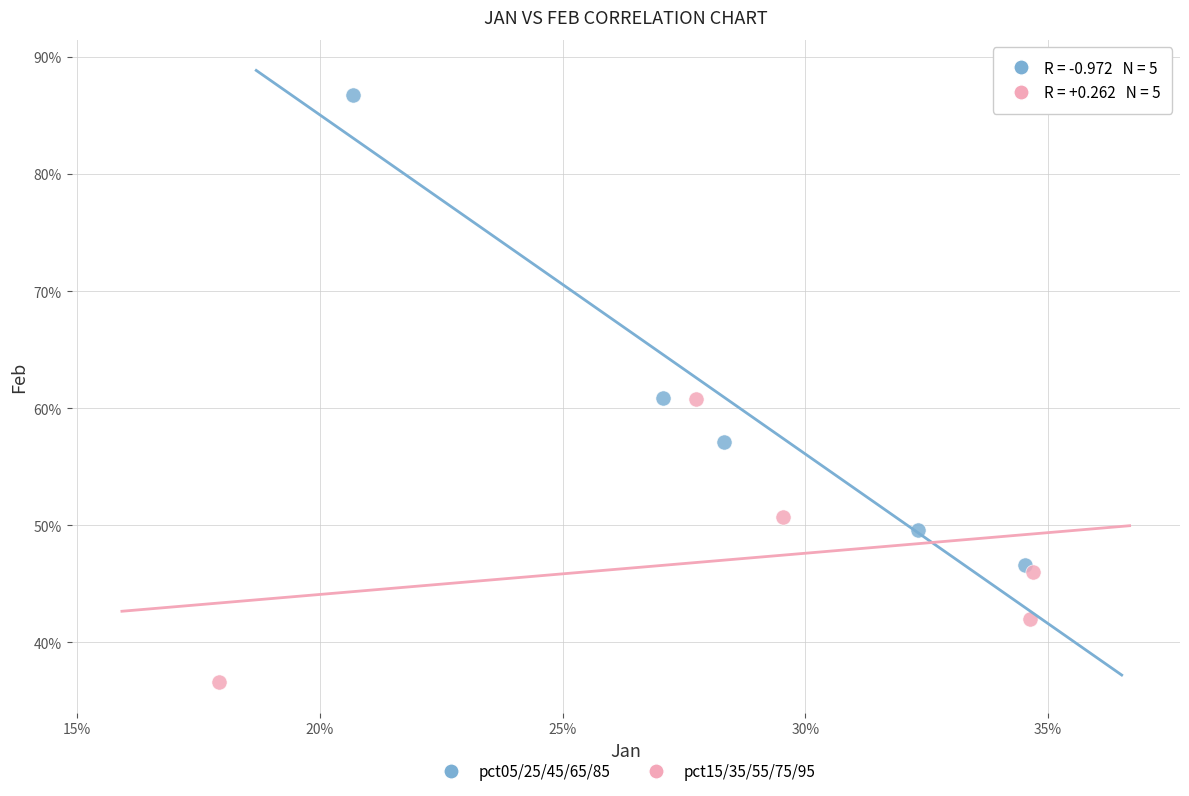

Which series contains the lowest Y value?

pct15/35/55/75/95